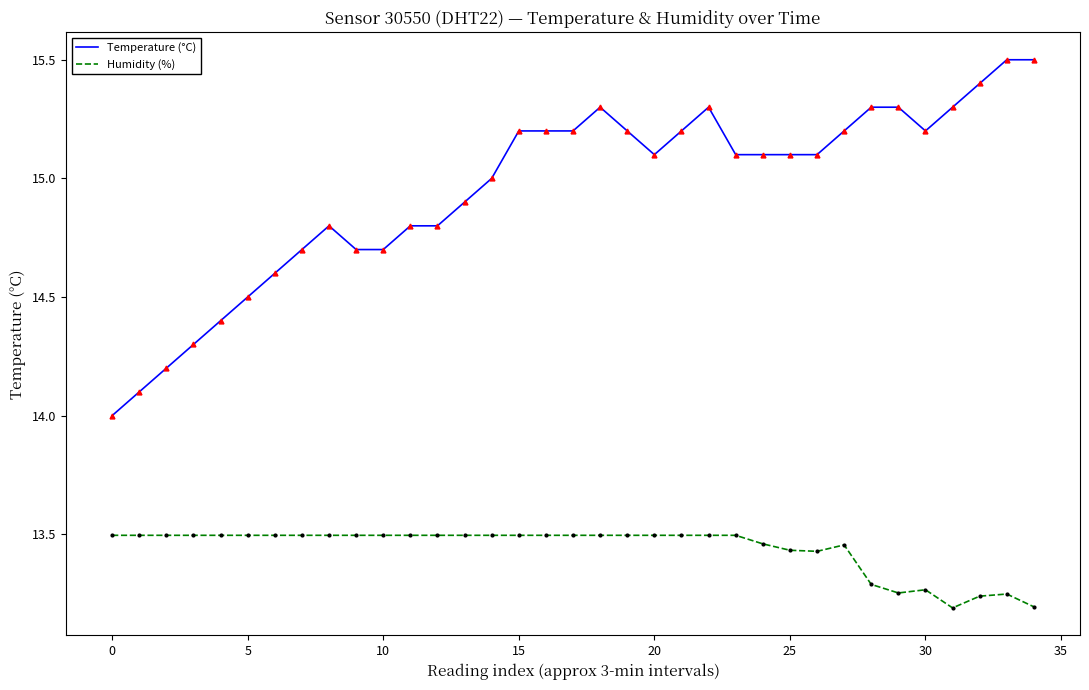

True or false: Temperature (°C) and Humidity (%) intersect in this chart.

False